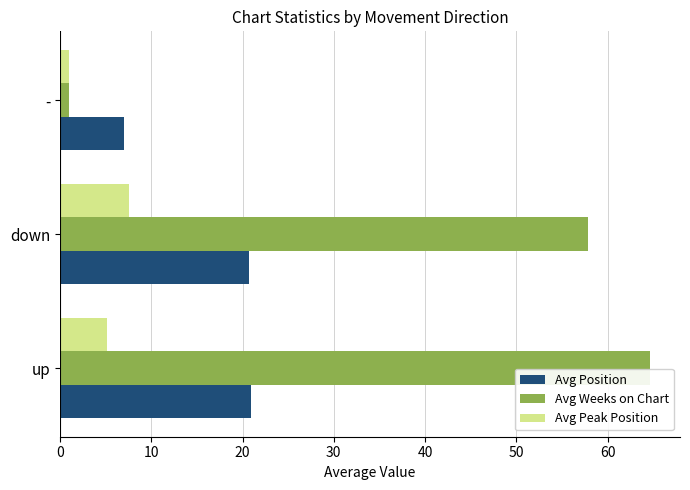

True or false: Avg Peak Position has a value of 5.2 at up.

True